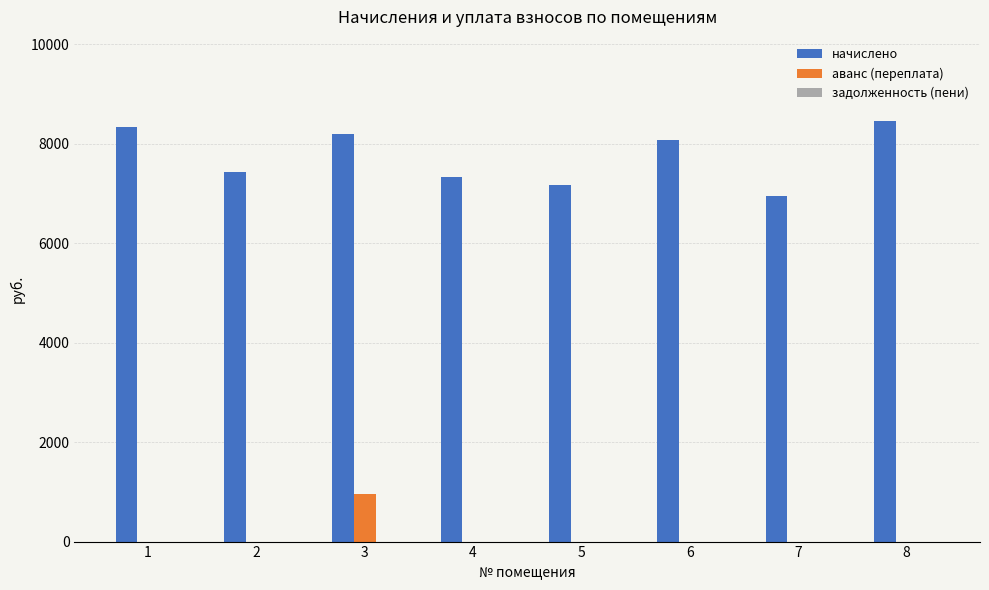

Which series has the largest range (max minus min)?

начислено